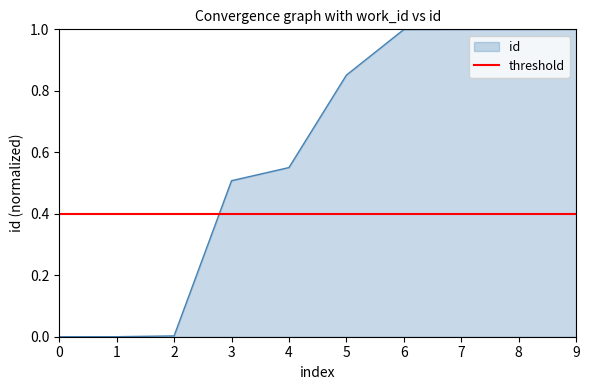

The value of id at 3 is 0.5. True or false?

True